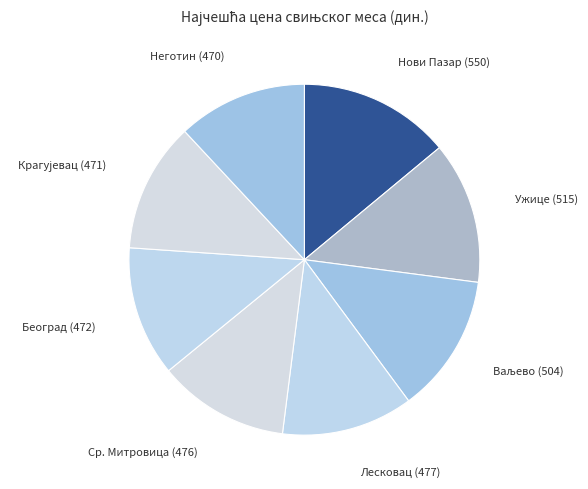

How many segments does this pie chart have?

8